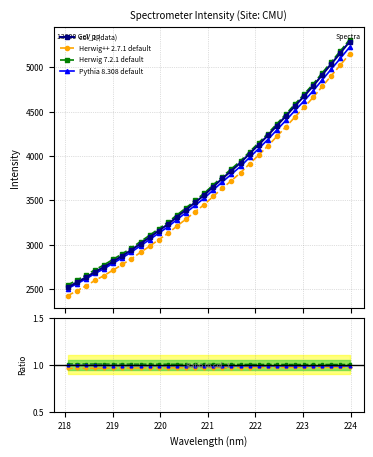

True or false: col_1 (data) and Herwig++ 2.7.1 default intersect in this chart.

False